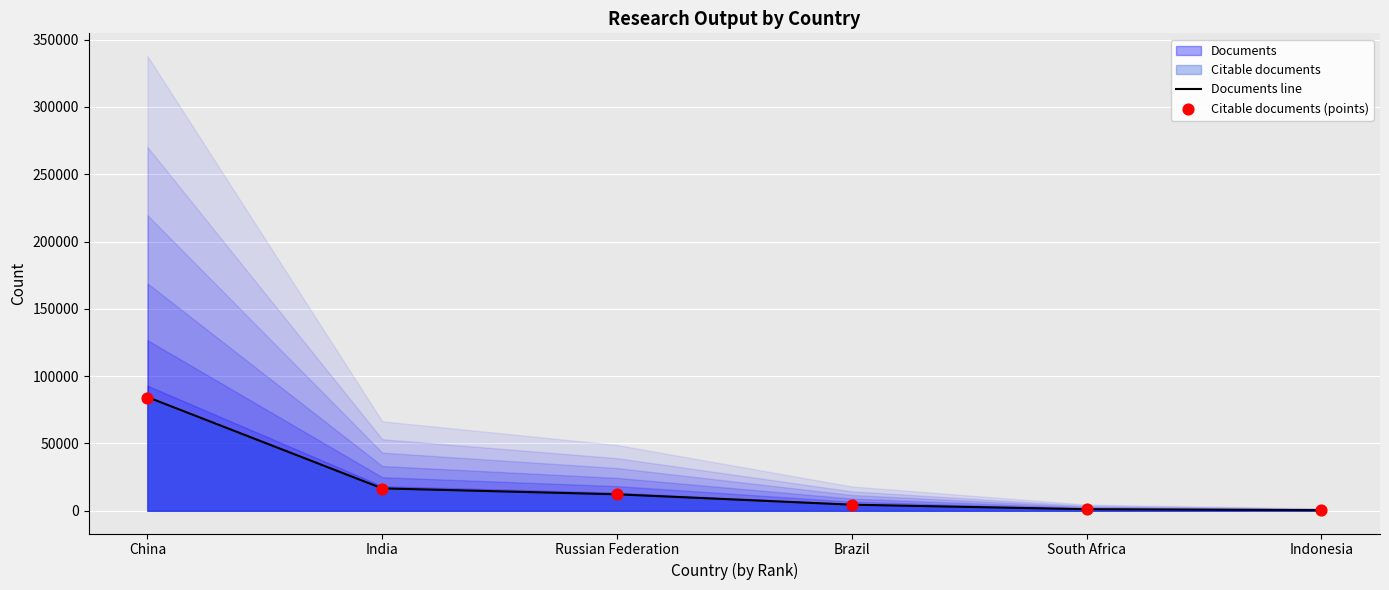

Which series has the largest total across all categories?

Documents line